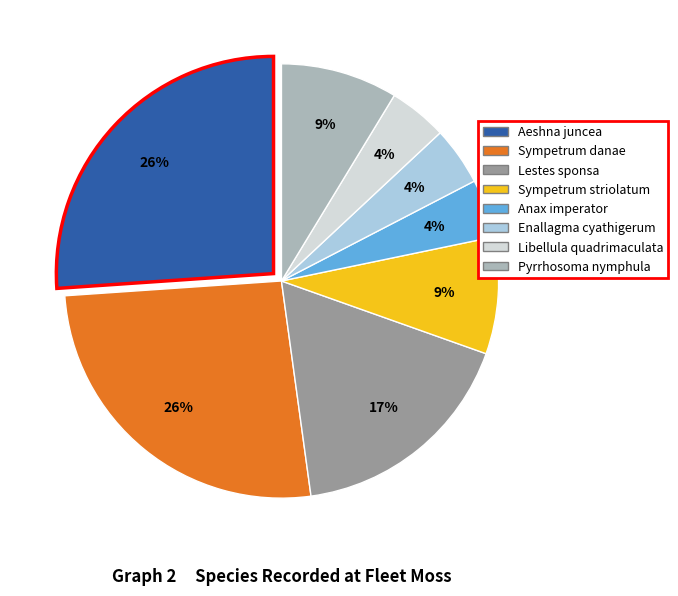

The Sympetrum danae slice represents 26% of the pie. True or false?

True